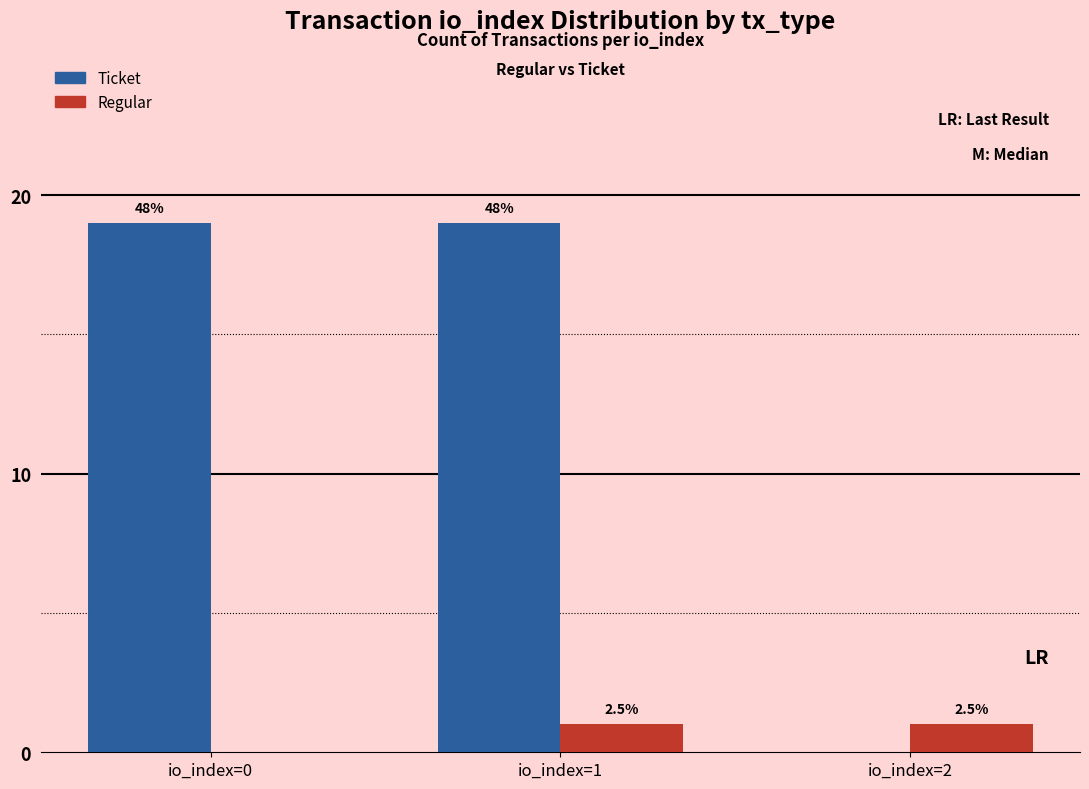

Reading left to right, transcribe all the data shown in this chart.

Ticket: 19	19	0
Regular: 0	1	1